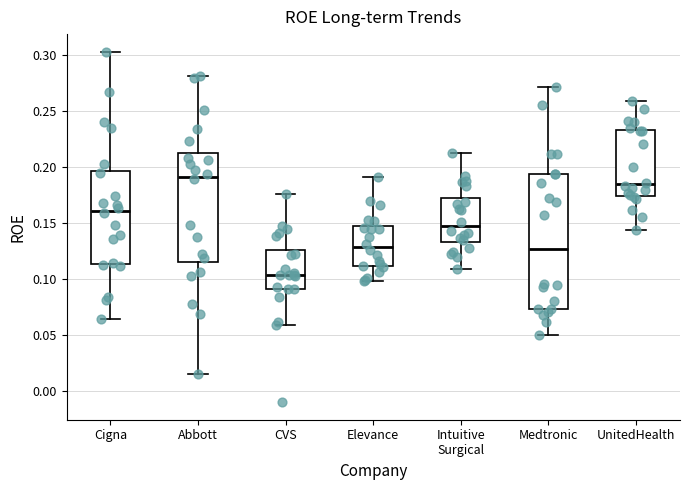

Reading left to right, read every box against the y-axis: the position of its median line, the range the box covers, and the ends of its whiskers. The values are not printed on the chart, so give them approximately, as read against the axis.

Cigna: median 0.160, box 0.115 to 0.195, whiskers 0.065 to 0.305
Abbott: median 0.190, box 0.115 to 0.210, whiskers 0.015 to 0.280
CVS: median 0.105, box 0.090 to 0.125, whiskers 0.060 to 0.175
Elevance: median 0.130, box 0.110 to 0.145, whiskers 0.100 to 0.190
Intuitive Surgical: median 0.145, box 0.135 to 0.175, whiskers 0.110 to 0.215
Medtronic: median 0.125, box 0.075 to 0.195, whiskers 0.050 to 0.270
UnitedHealth: median 0.185, box 0.175 to 0.235, whiskers 0.145 to 0.260